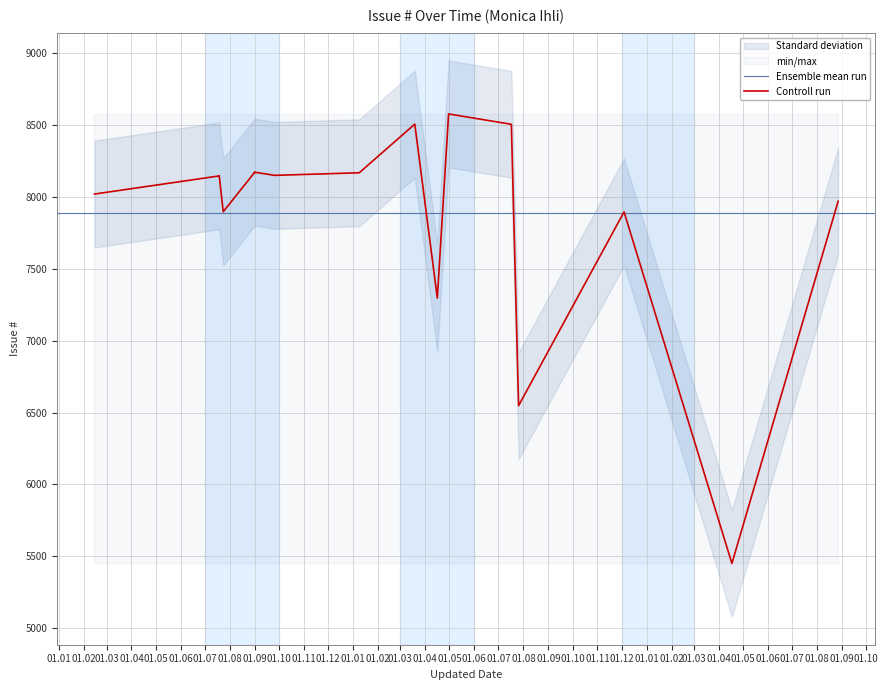

At which category does the data reach its first local valley?

2017-07-19